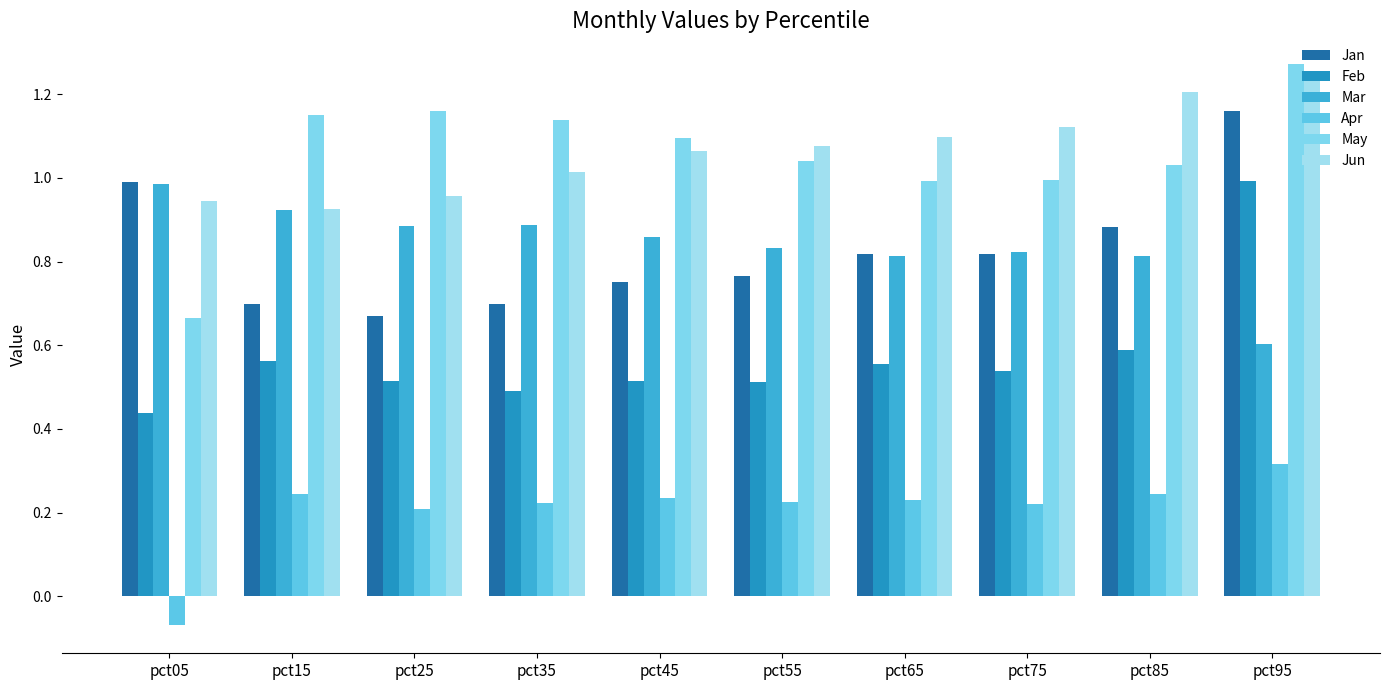

What are all the series names shown in the legend?

Jan, Feb, Mar, Apr, May, Jun